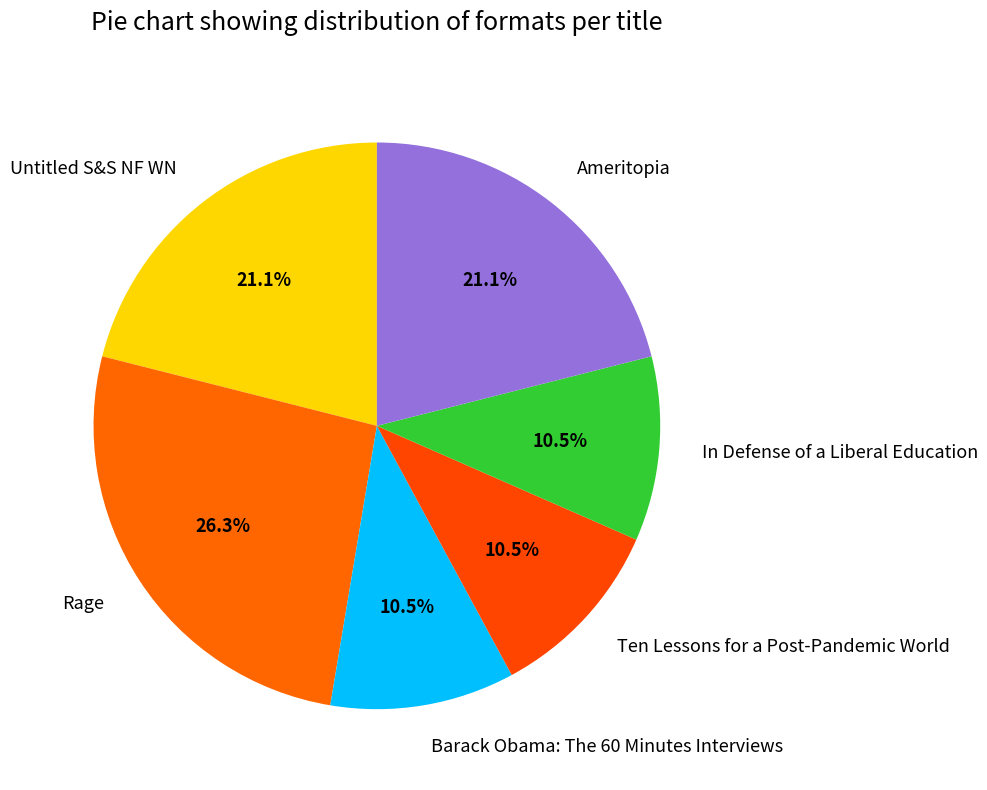

To the nearest percent, what is the difference between the Rage and Ten Lessons for a Post-Pandemic World slice percentages?

16%